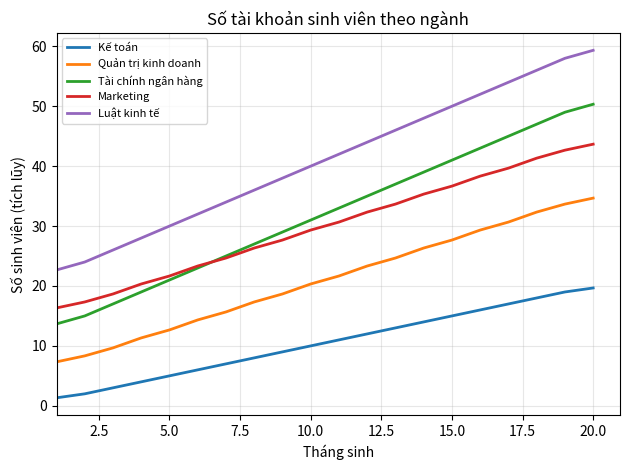

Which series has the largest total across all categories?

Luật kinh tế